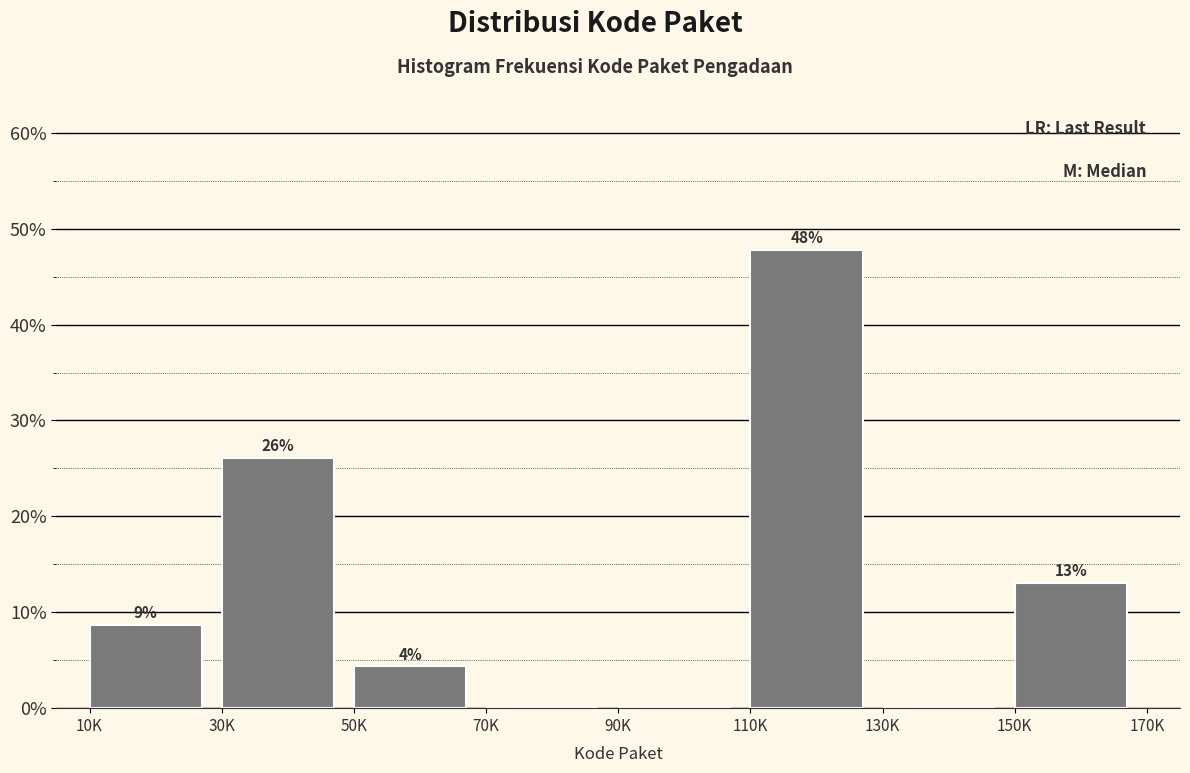

What is the sum of all values?

100.0